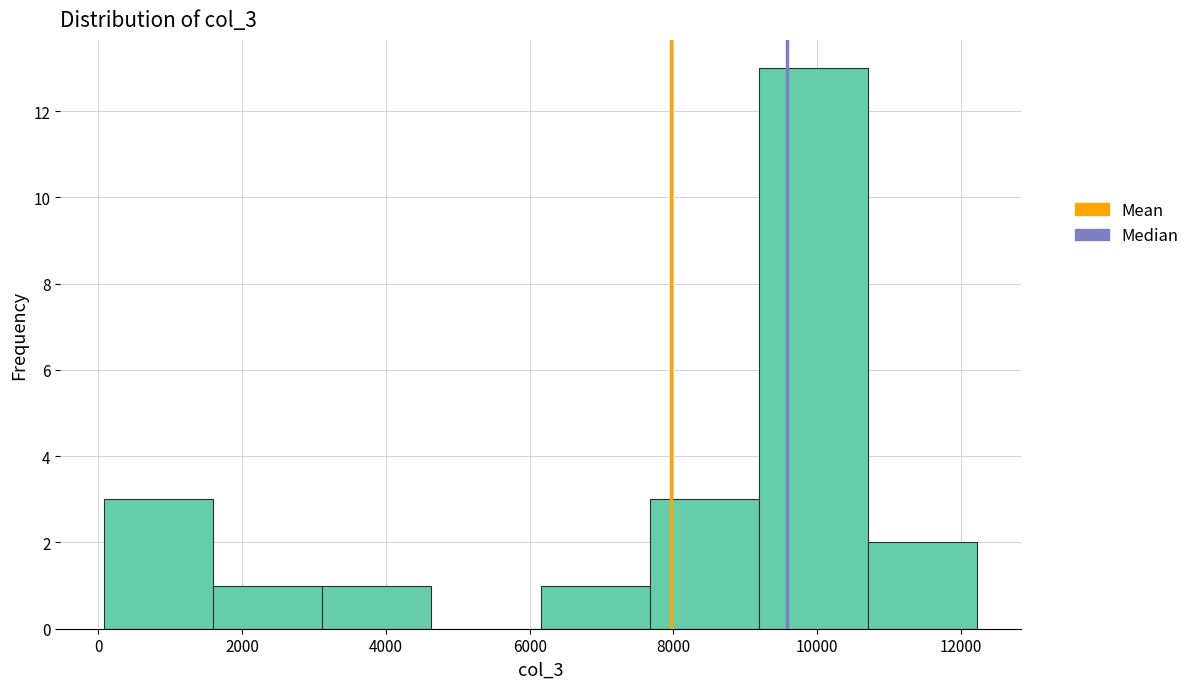

Reading left to right, list every bar in this chart as the range it spans on the x-axis followed by its height. Neither the bar edges nor the heights are printed on the chart, so give them approximately, as read against the axes.

0 to 1600: 3
1600 to 3200: 1
3200 to 4600: 1
4600 to 6200: 0
6200 to 7600: 1
7600 to 9200: 3
9200 to 10800: 13
10800 to 12200: 2